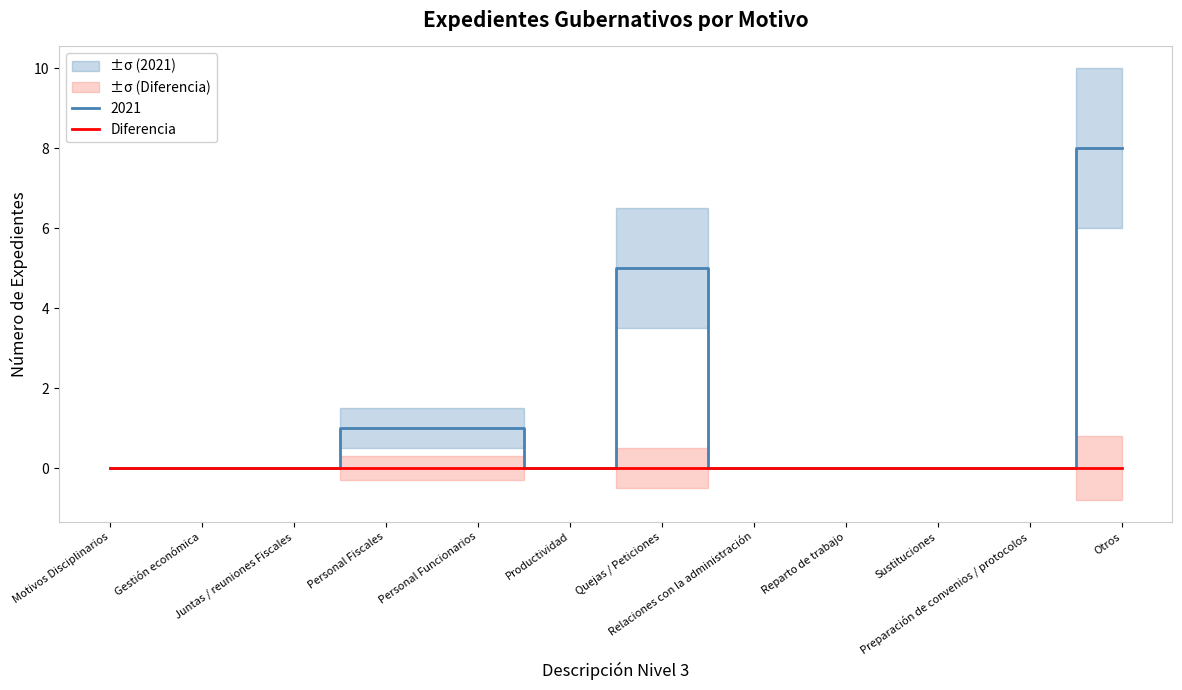

What is the maximum value for 2021?

8